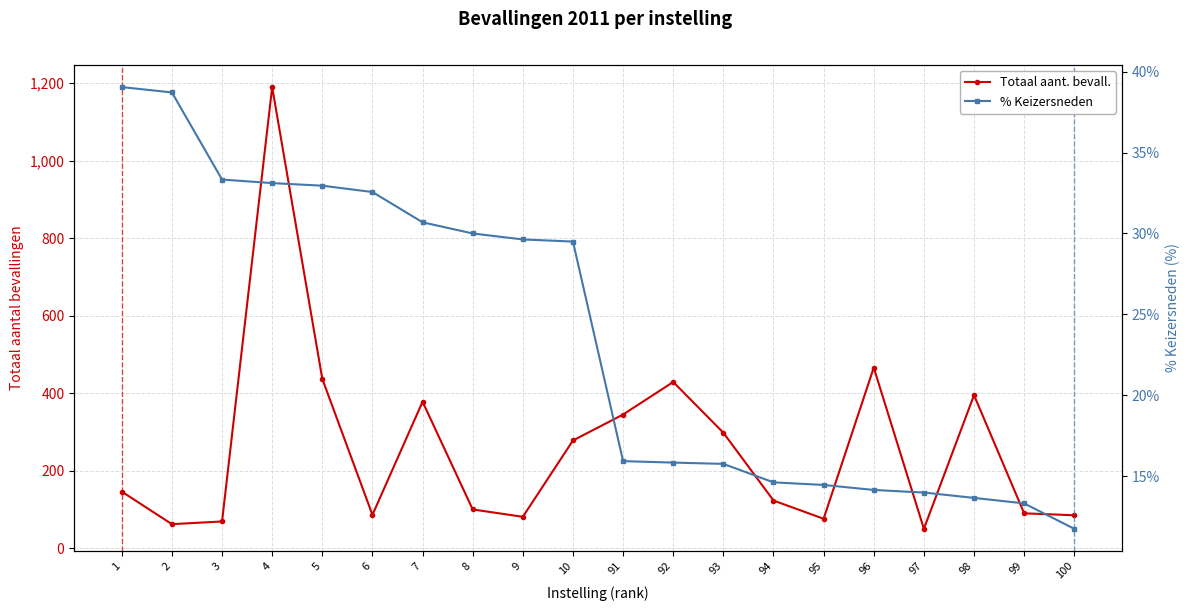

At which label does % Keizersneden reach its minimum?

100